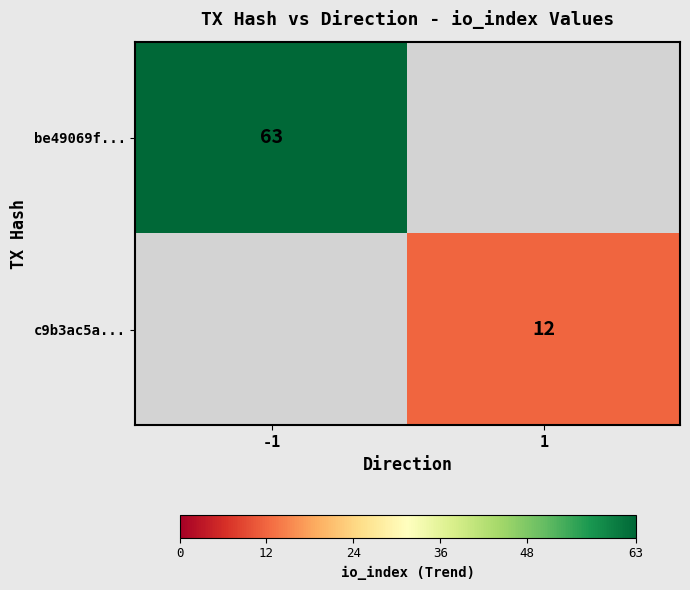

True or false: be49069f... has a value of 38 at -1.

False